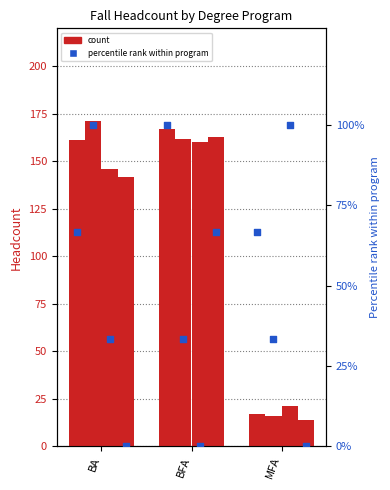

What is the total value across all series at BA?

200.0